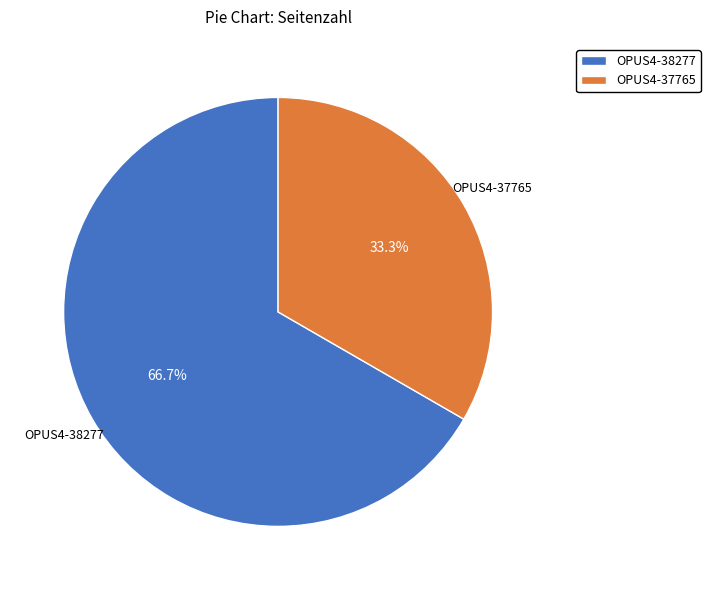

How many slices are in this pie chart?

2